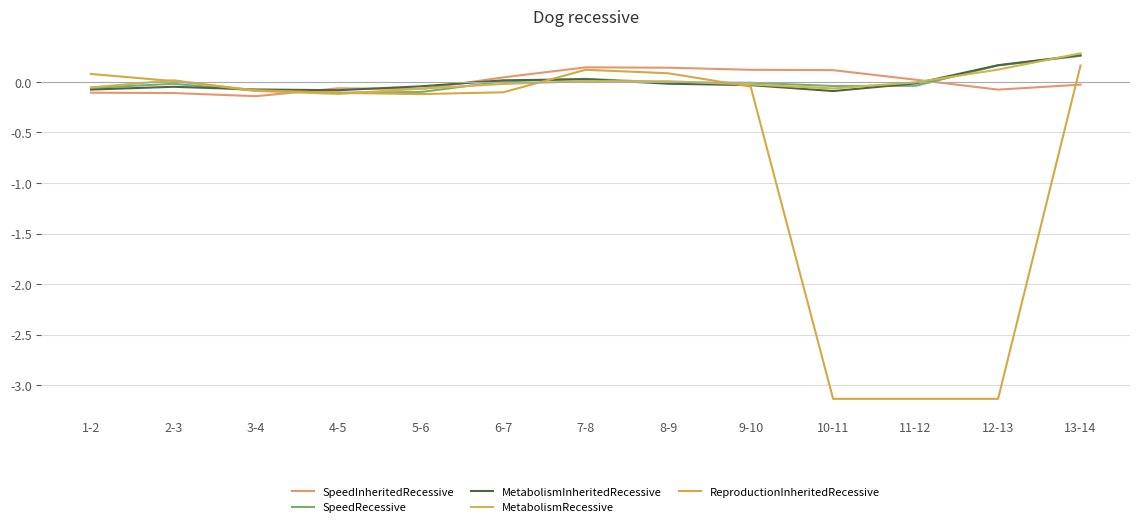

True or false: MetabolismRecessive and MetabolismInheritedRecessive intersect in this chart.

True